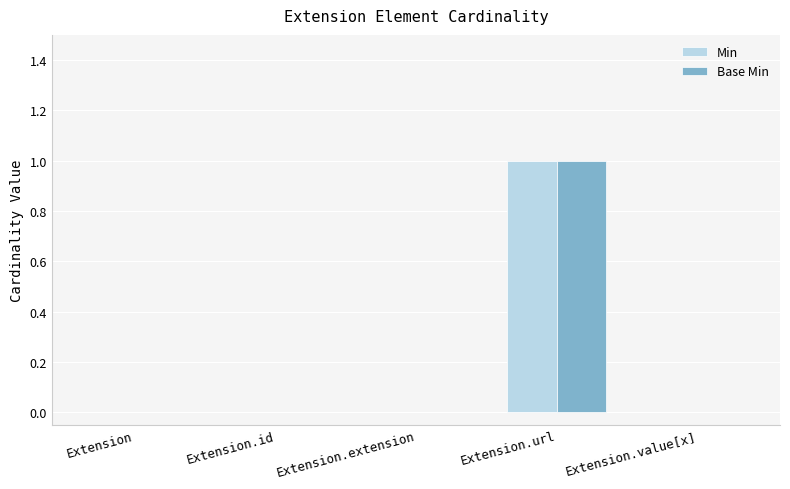

How many groups of bars are there?

5